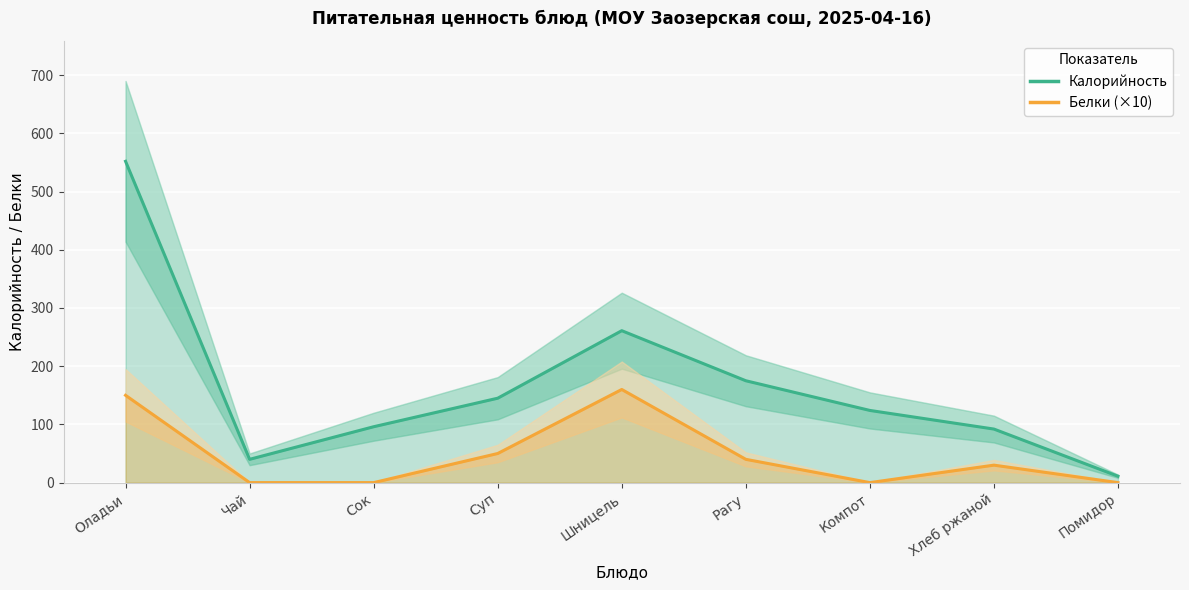

Between Чай and Хлеб ржаной, which is larger?

Хлеб ржаной